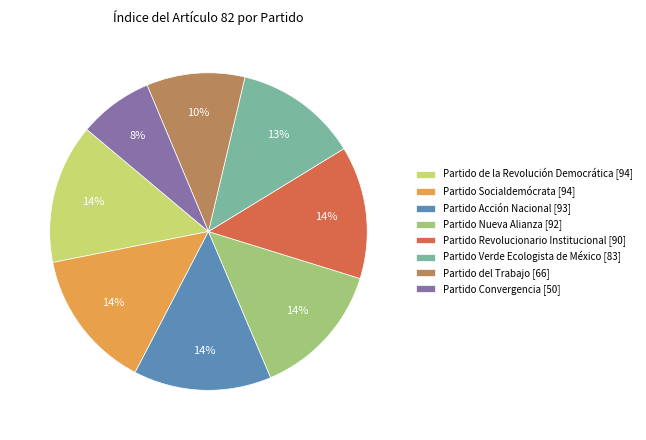

What is the smallest slice in the pie chart?

Partido Convergencia